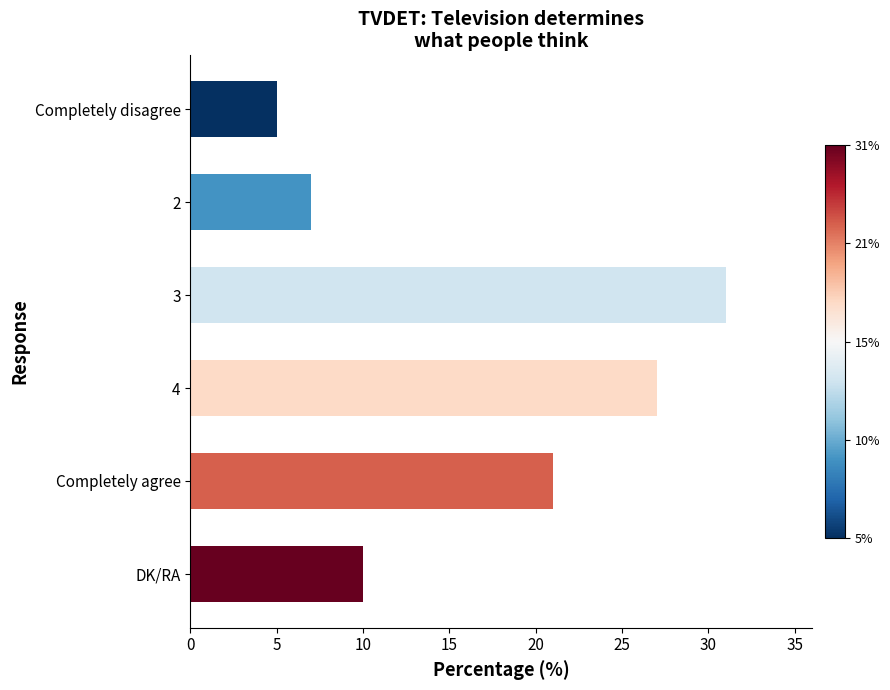

What is the average value?

17